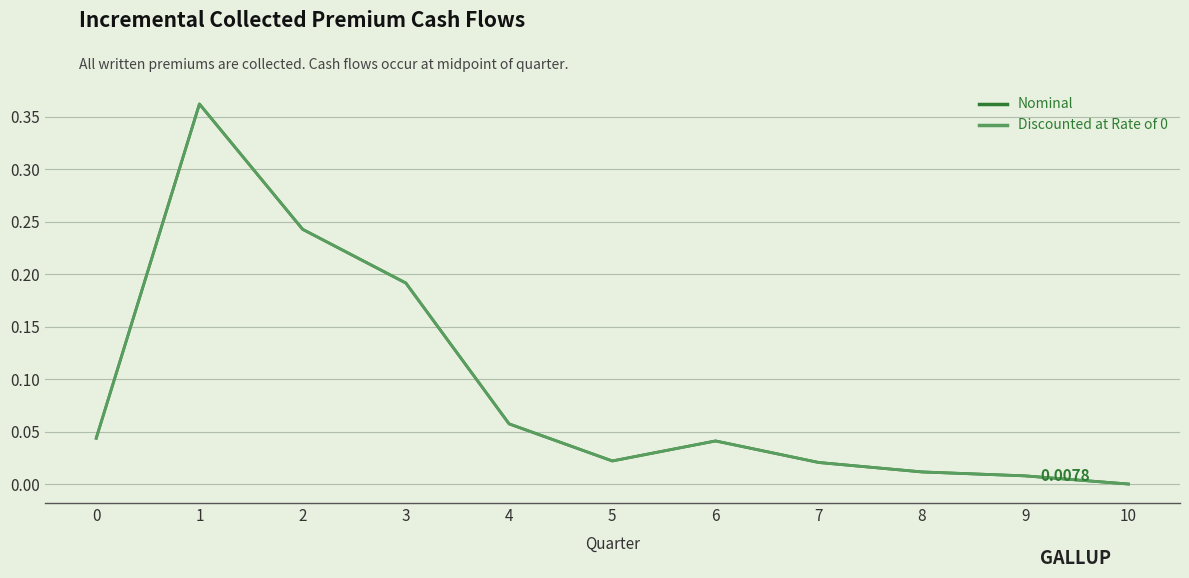

True or false: Nominal and Discounted at Rate of 0 intersect in this chart.

False